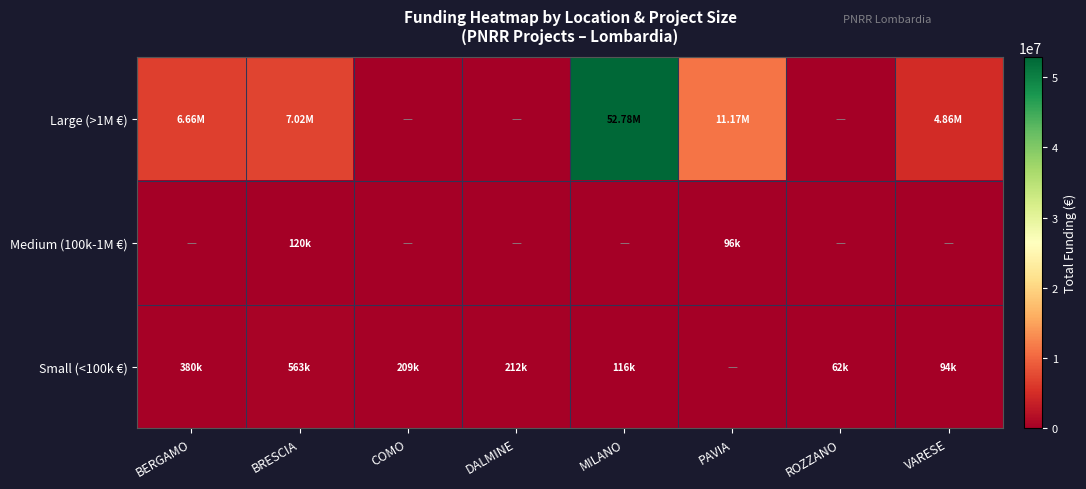

At how many categories does at least one series exceed 23731202?

1